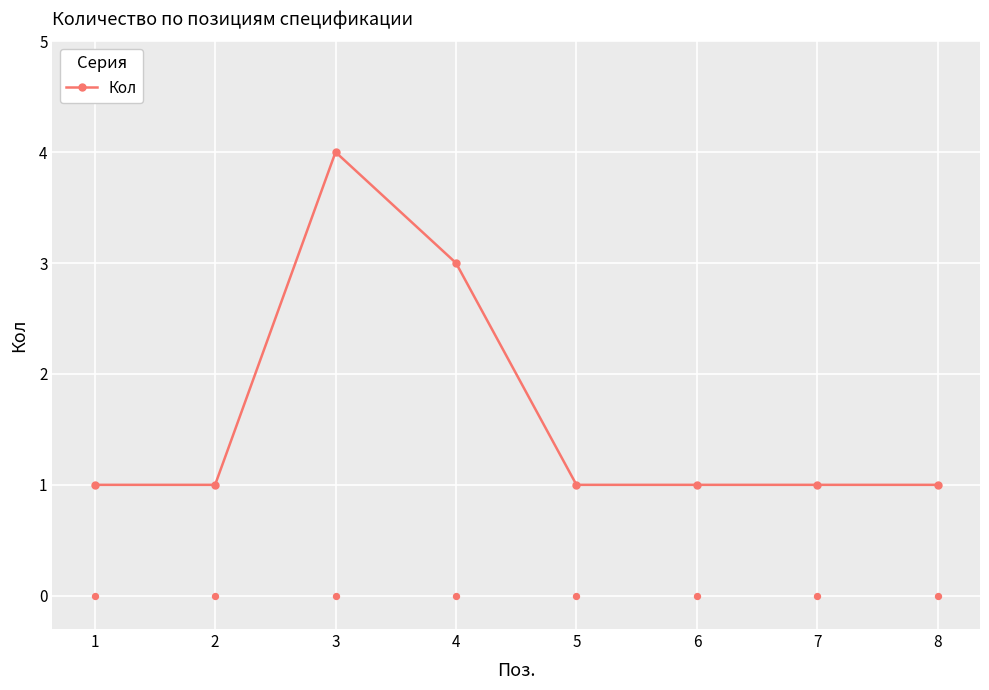

What is the ratio of the value at 4 to the value at 6?

3.0